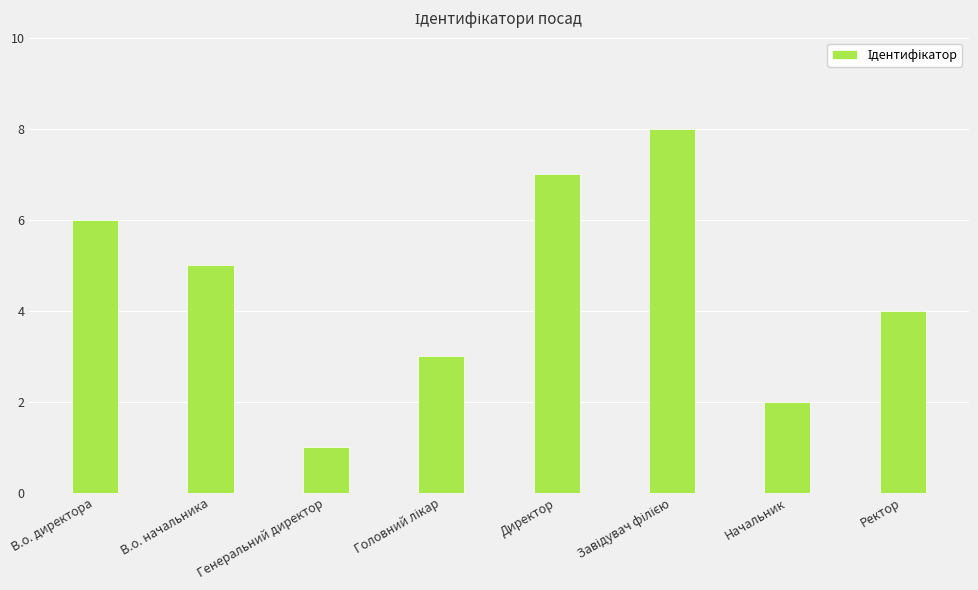

What is the difference between the maximum and minimum values?

7